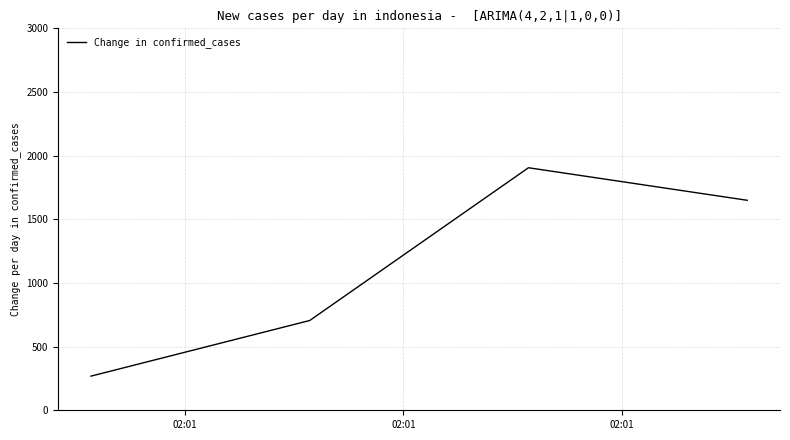

Does the chart have visible grid lines?

Yes